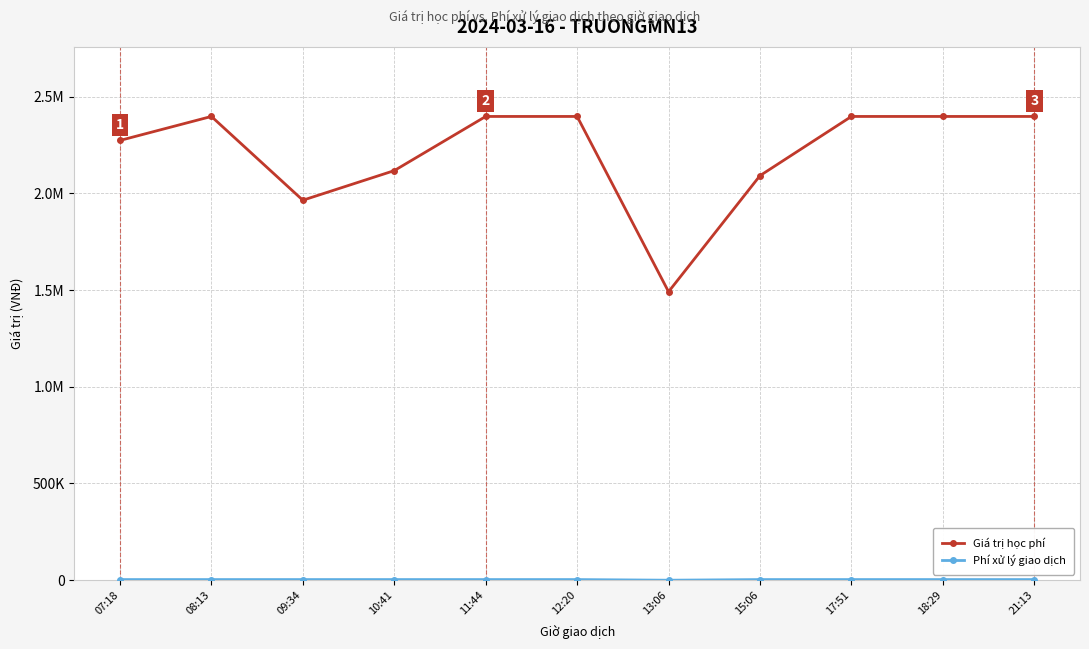

Which has a higher value, 07:18 or 09:34?

07:18